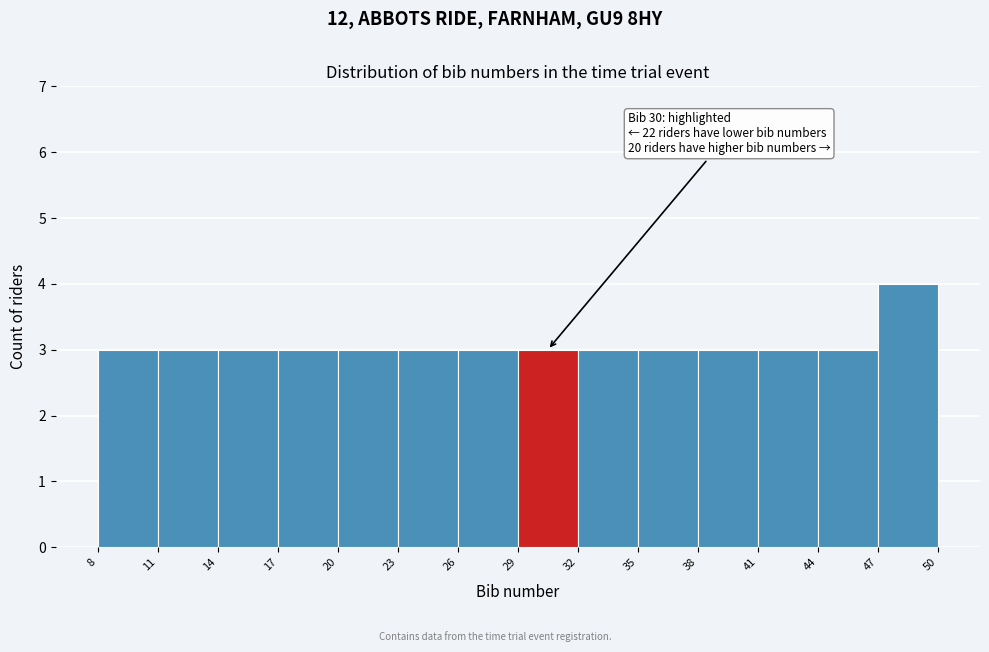

Over which range of the x-axis is the bar tallest?

47 to 50